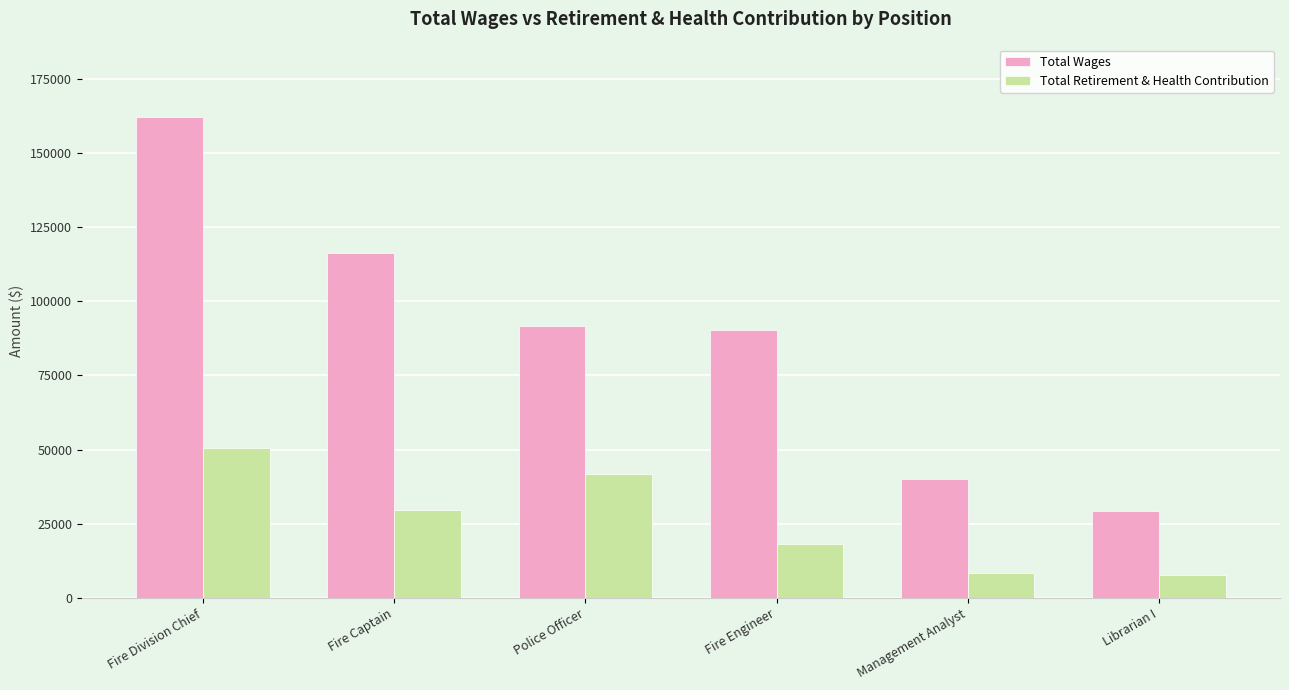

True or false: Total Wages has a value of 40644 at Fire Captain.

False